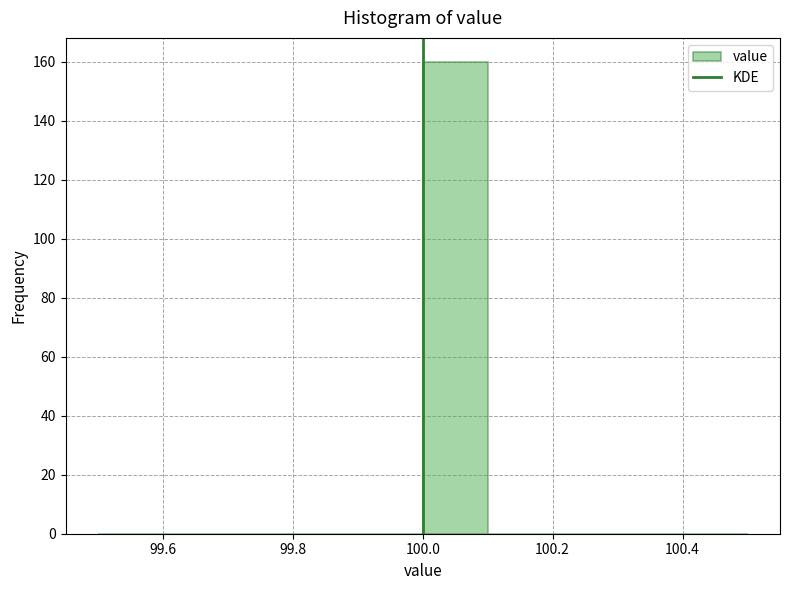

What is the height of the bar covering 100.0 to 100.1 on the x-axis? The values are not printed on the chart, so give them approximately, as read against the axis.

160